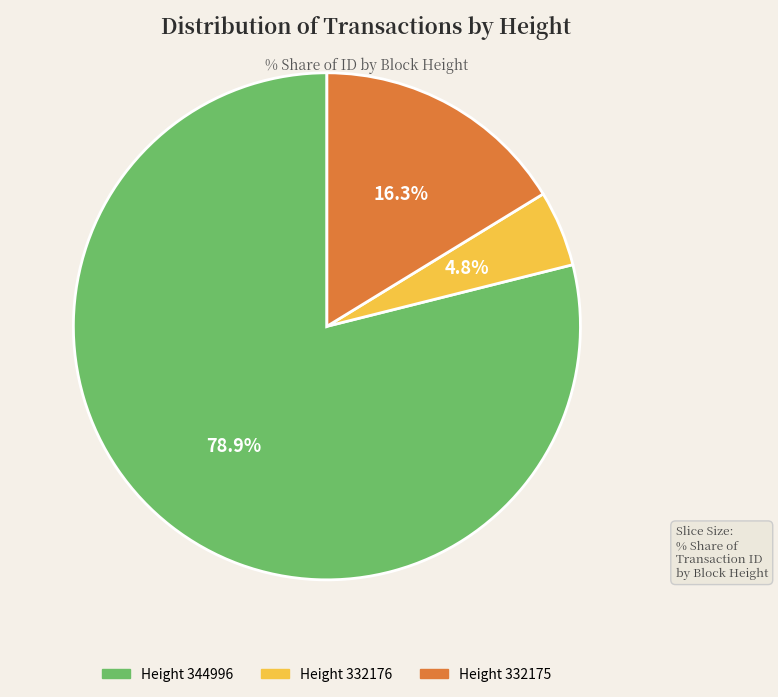

Is there a majority slice in this chart?

Yes